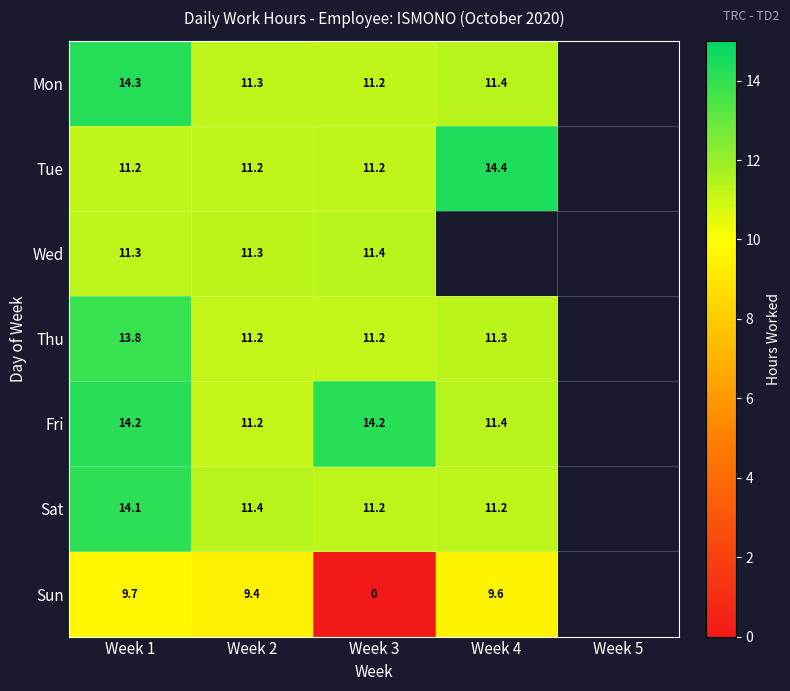

Is the value of Thu at Week 1 greater than the value of Fri at Week 2?

Yes